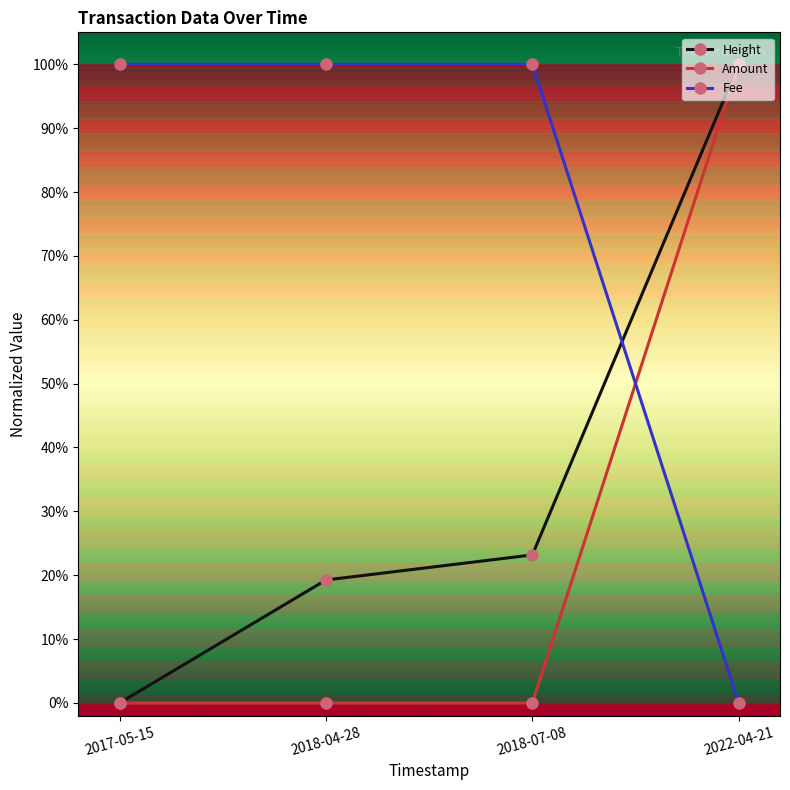

List the series in order of their peak value, highest first.

Height, Amount, Fee